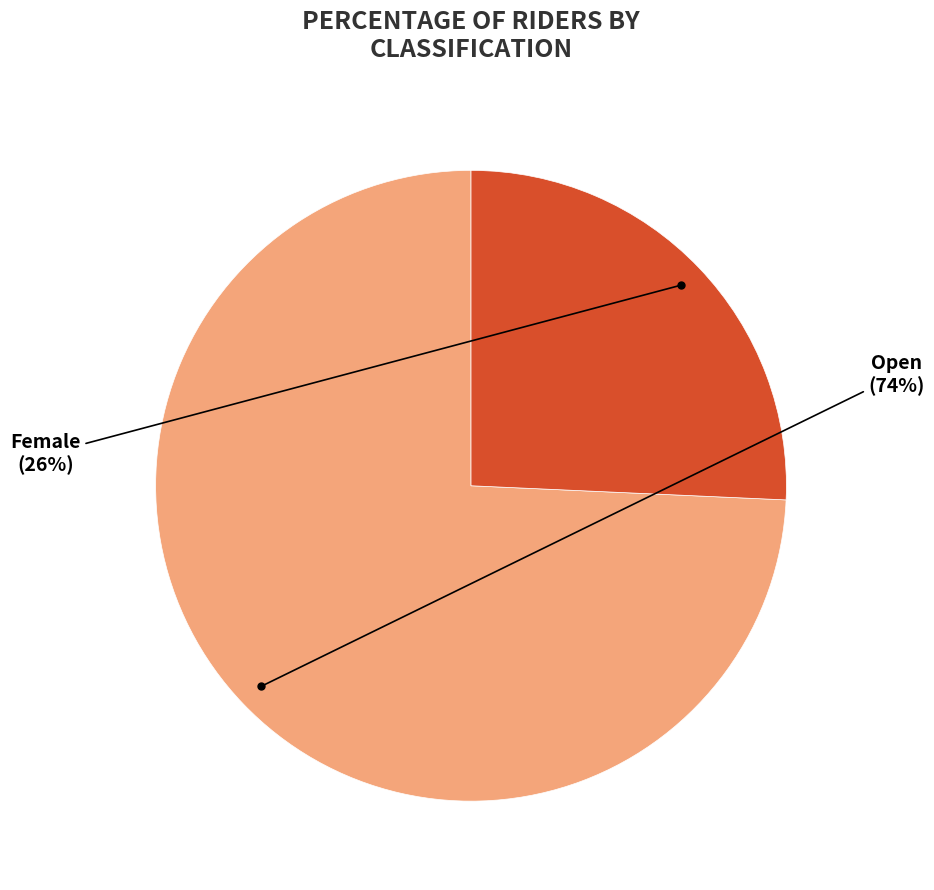

Is it true that Open is 74% of the pie?

True